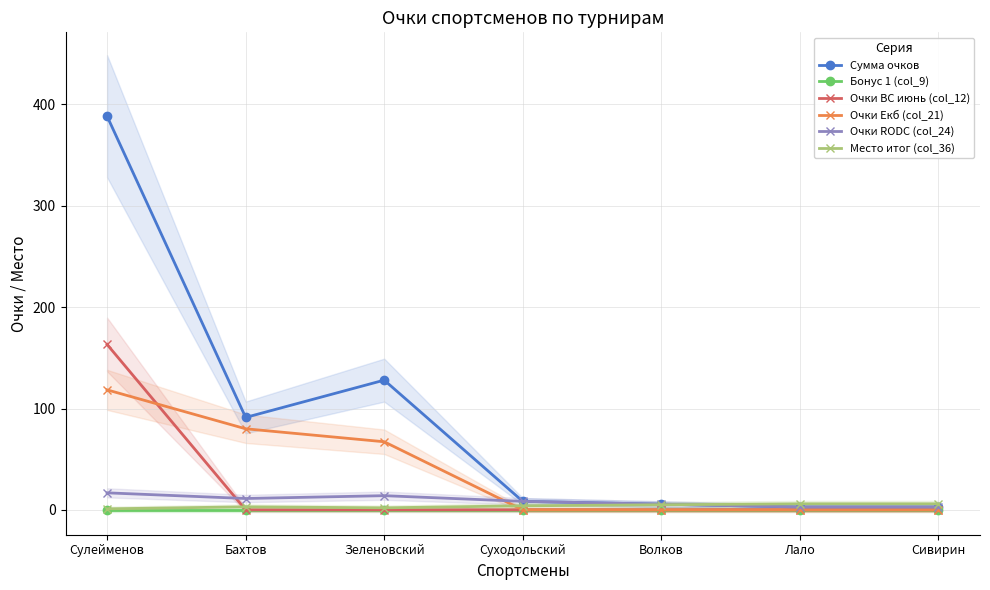

True or false: Сумма очков and Очки ВС июнь (col_12) intersect in this chart.

False